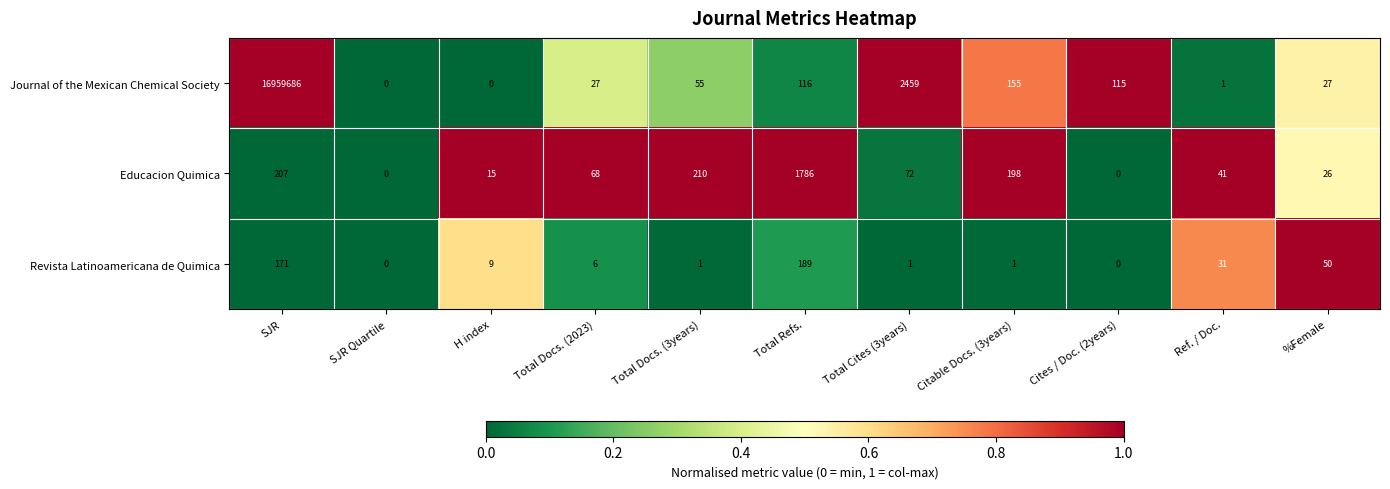

At which label is Educacion Quimica closest to 893?

Total Docs. (3years)